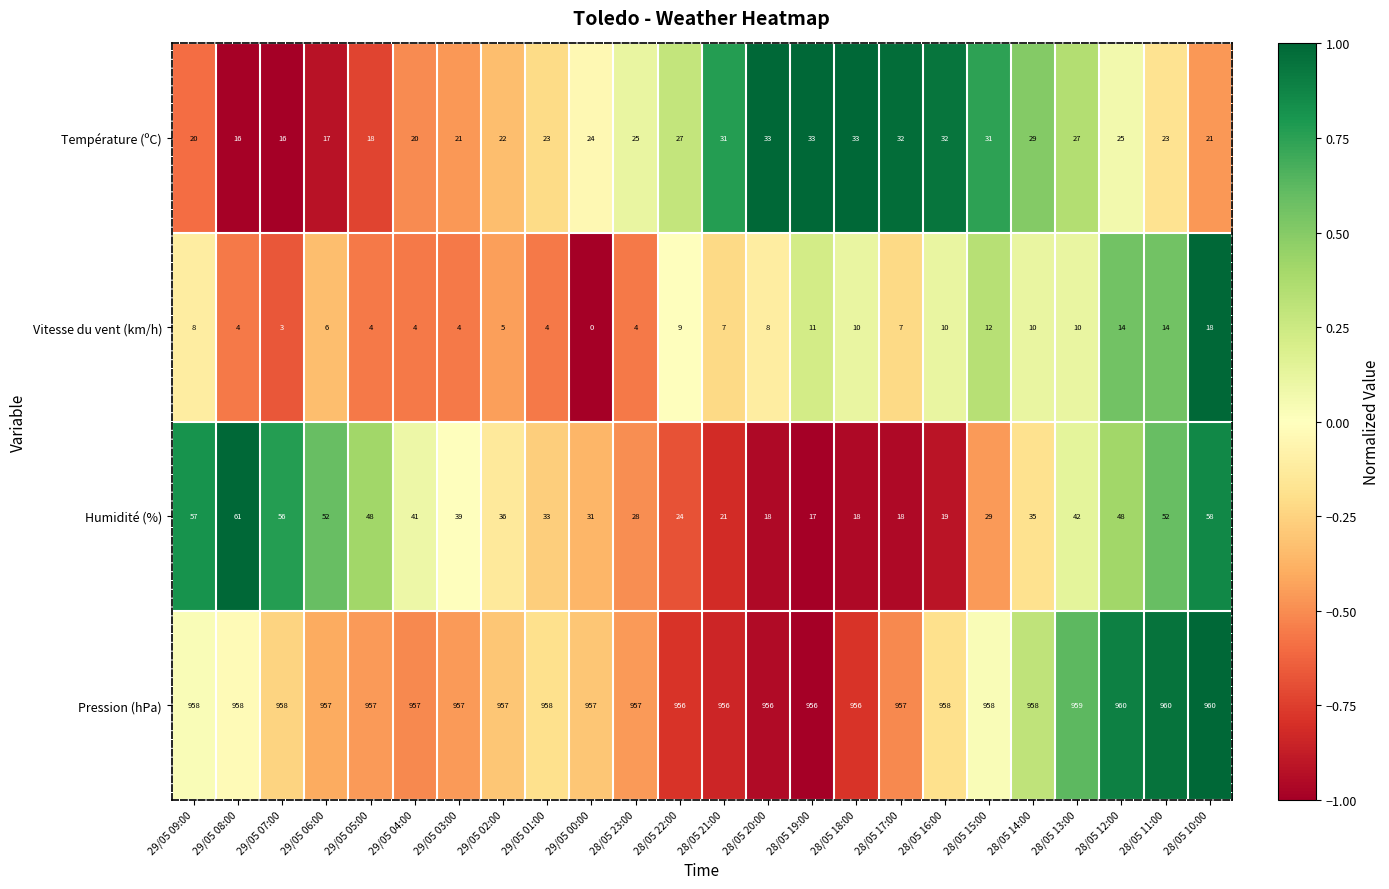

True or false: Température (ºC) has a value of 16 at 29/05 07:00.

True